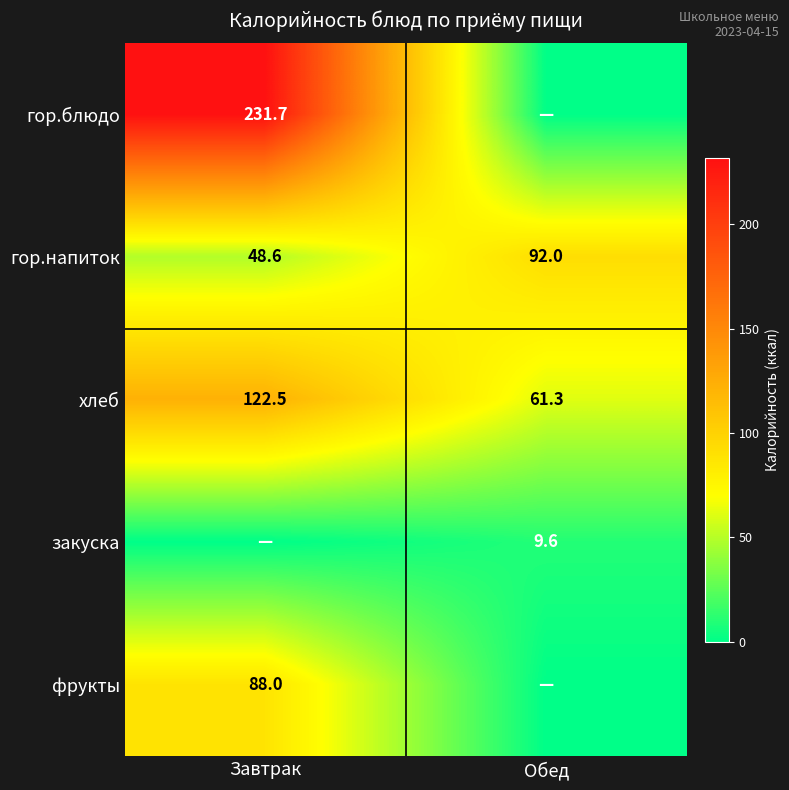

Read the хлеб value at Завтрак.

122.5